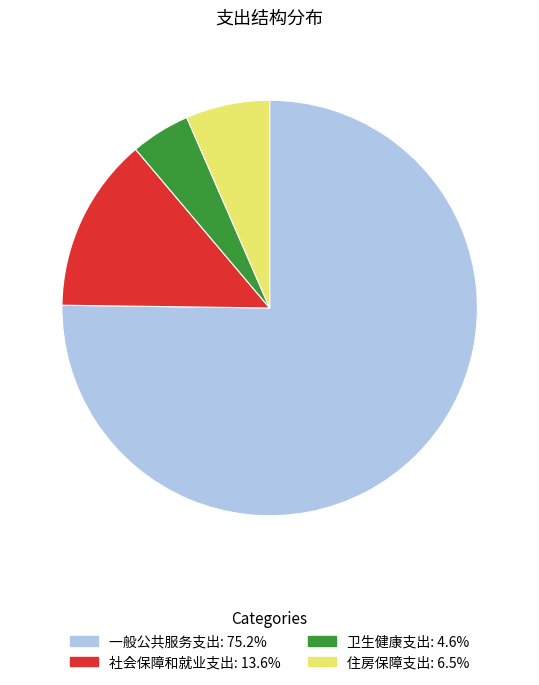

Between 卫生健康支出 and 一般公共服务支出, which is larger?

一般公共服务支出